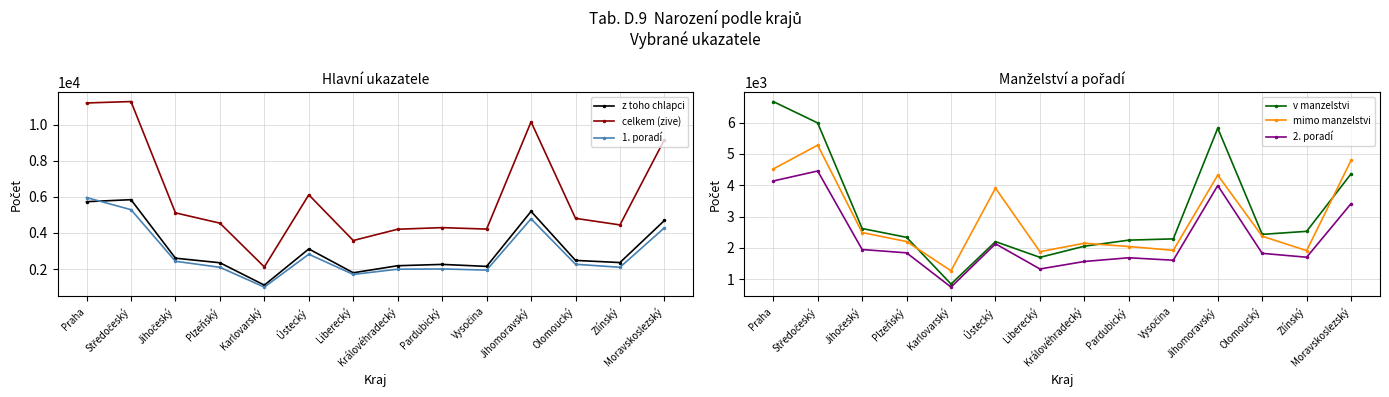

Between Zlínský and Moravskoslezský, which is larger?

Moravskoslezský